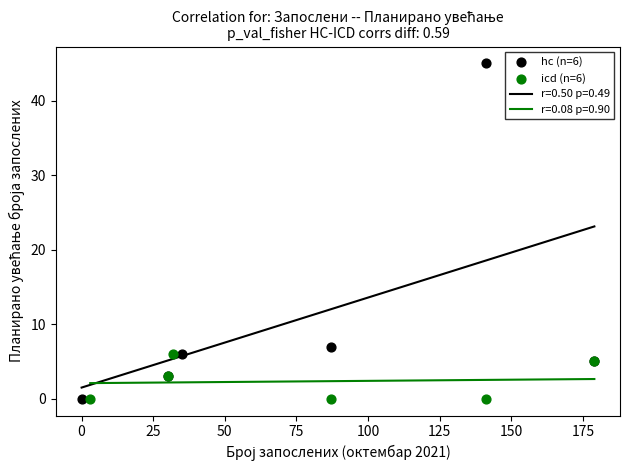

Which series reaches the maximum Y coordinate?

hc (n=6)